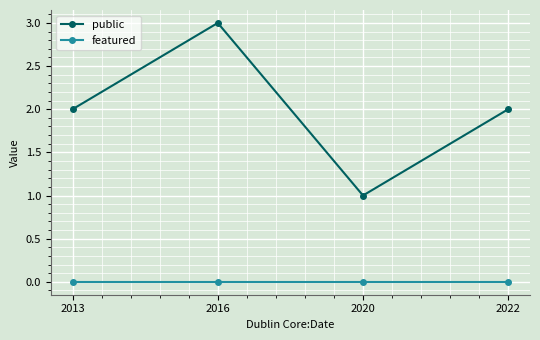

True or false: public and featured cross at least once.

False